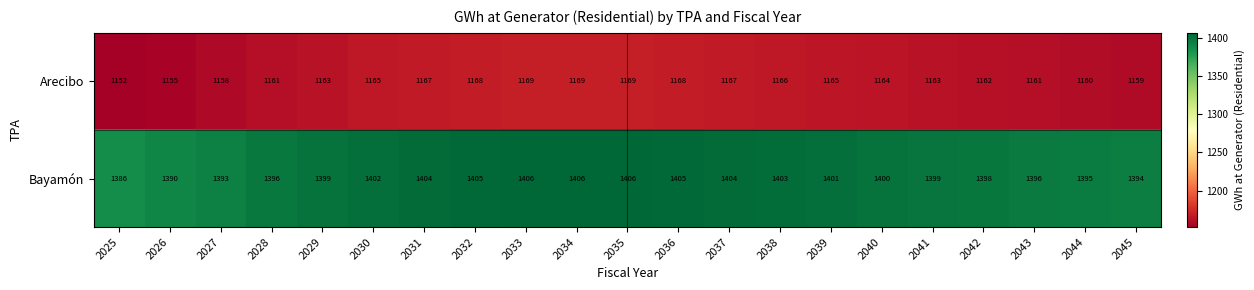

Rank the series at 2034 from lowest to highest value.

Arecibo, Bayamón